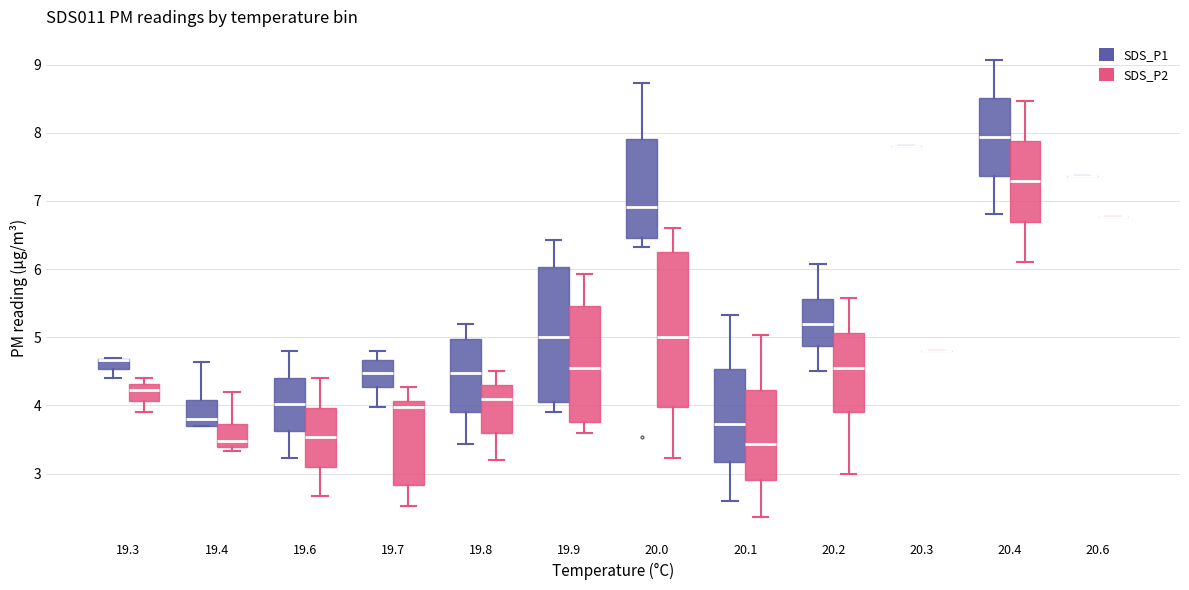

Where does the upper whisker of the box for 20.2 (SDS_P2) end on the y-axis? The values are not printed on the chart, so give them approximately, as read against the axis.

5.6